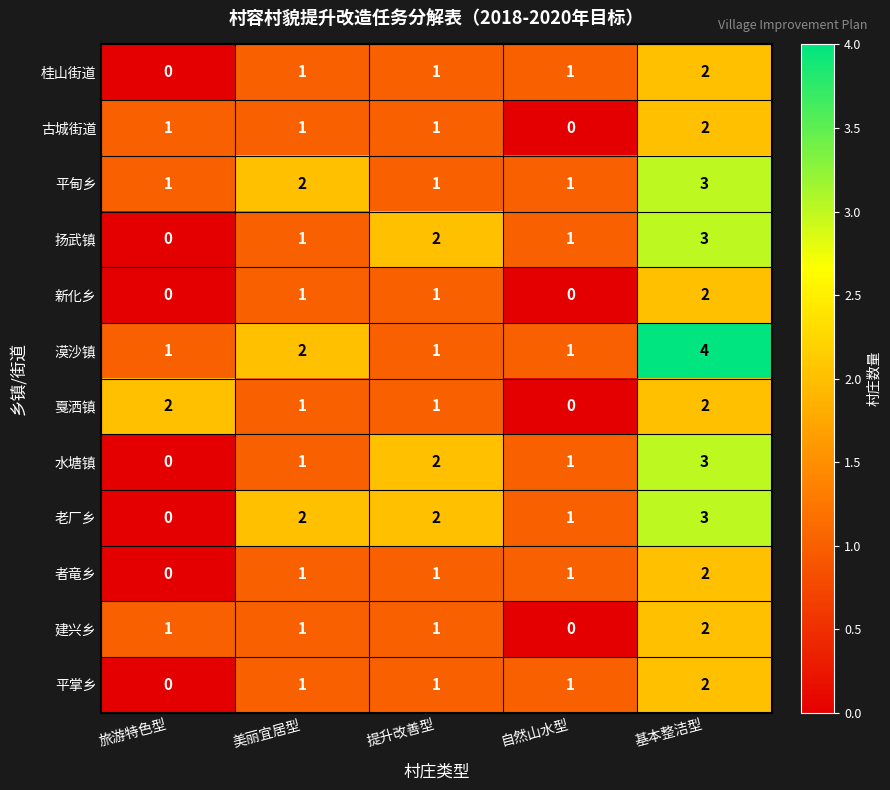

How many categories are shown in the chart?

5